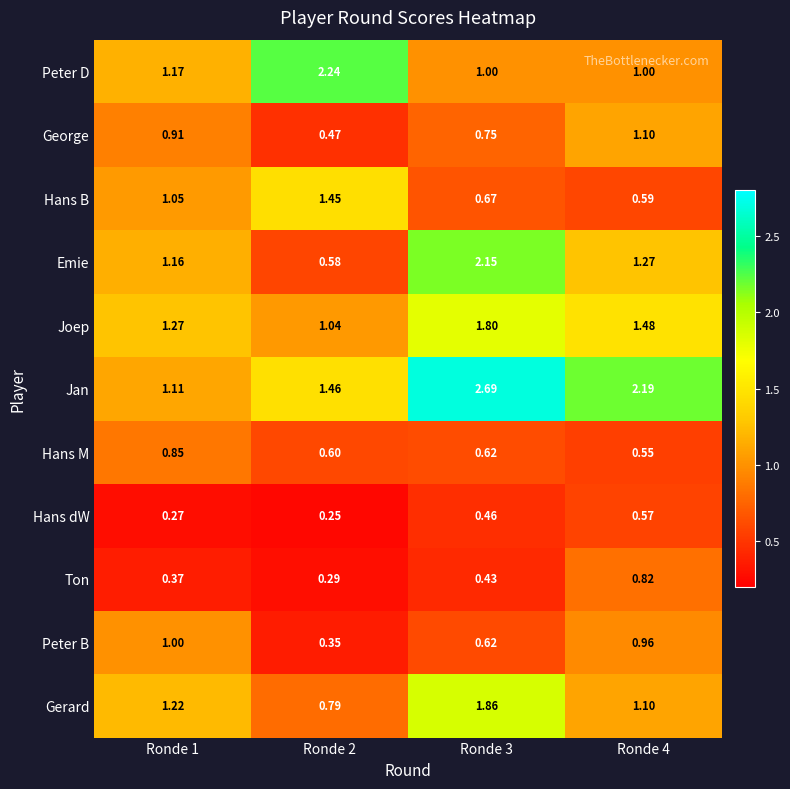

Which series changed the most between Ronde 2 and Ronde 4?

Peter D